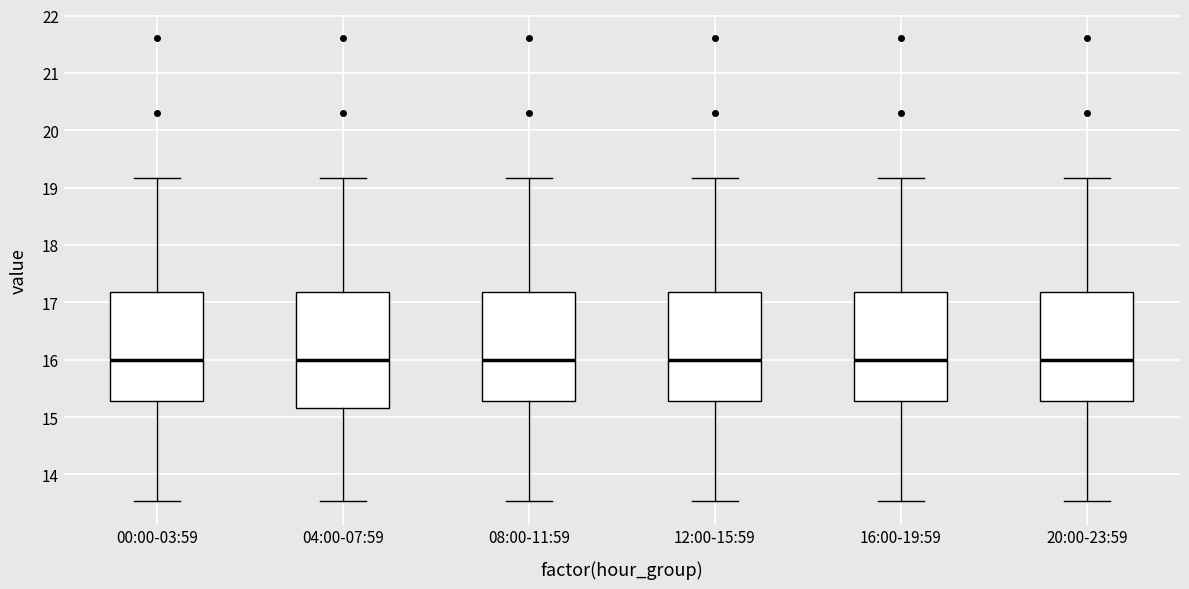

Where does the median line of the box for 16:00-19:59 sit on the y-axis? The values are not printed on the chart, so give them approximately, as read against the axis.

16.0